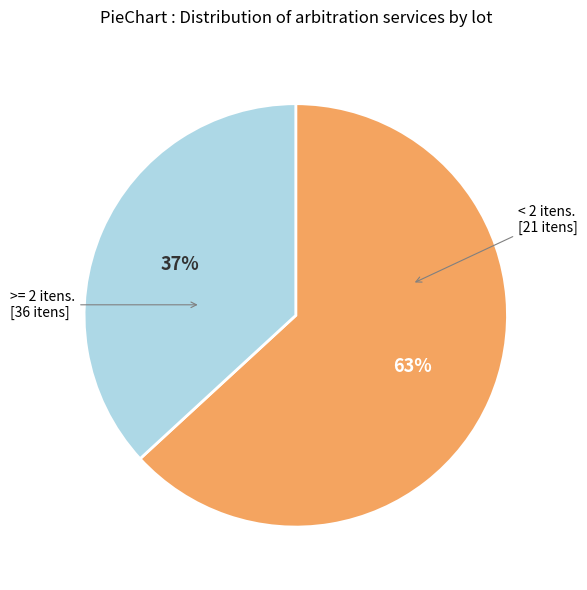

Is there any slice that represents more than half of the pie?

Yes